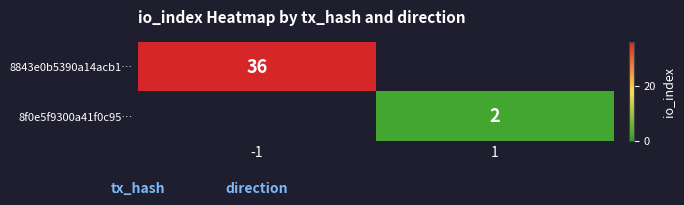

The 8843e0b5390a14acb1… series shows 36 at -1. True or false?

True